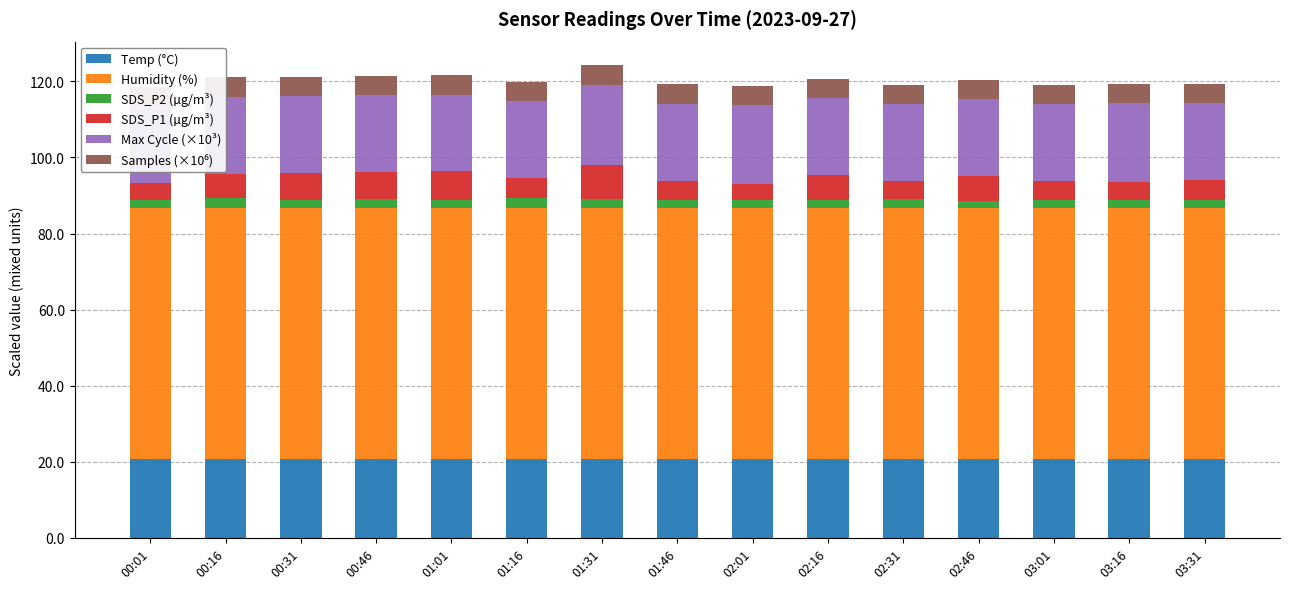

What is the label of the 6th bar from the right?

02:16